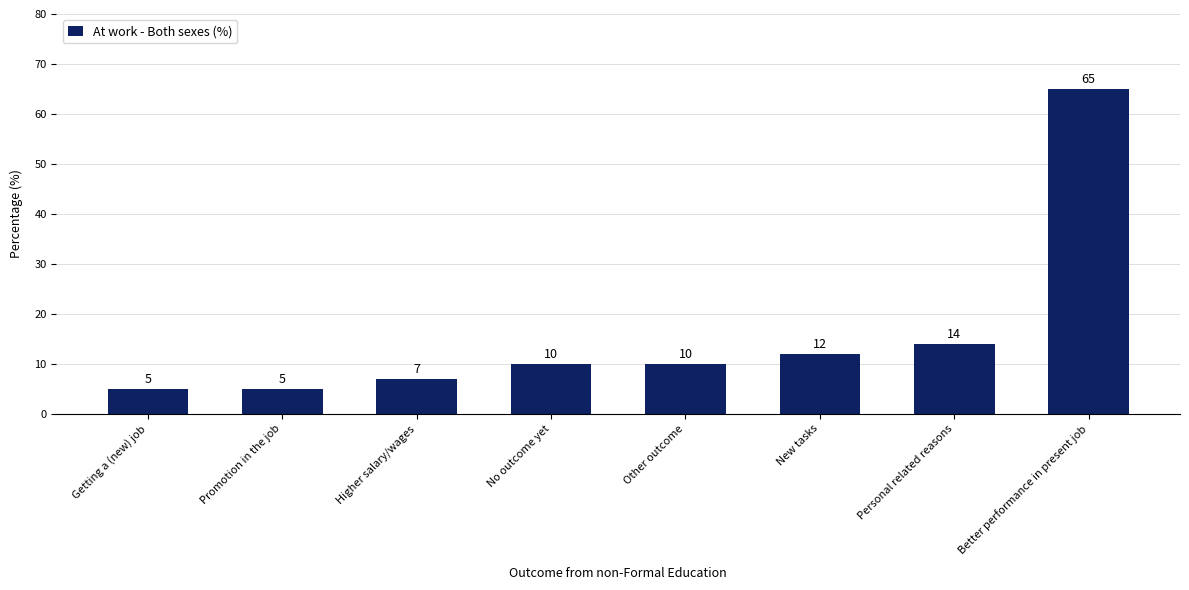

Reading left to right, what are all the values shown in this chart?

Getting a (new) job=5	Promotion in the job=5	Higher salary/wages=7	No outcome yet=10	Other outcome=10	New tasks=12	Personal related reasons=14	Better performance in present job=65